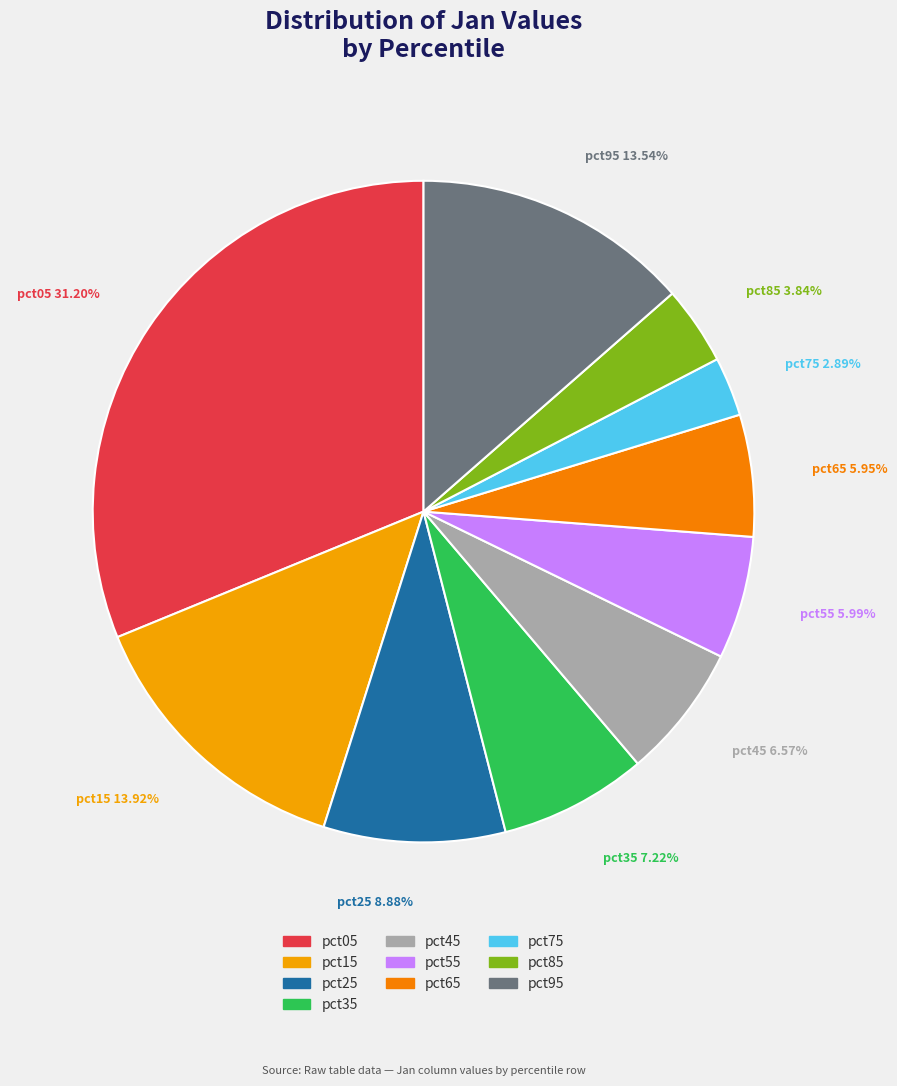

To the nearest percent, what is the difference between the pct55 and pct25 slice percentages?

3%